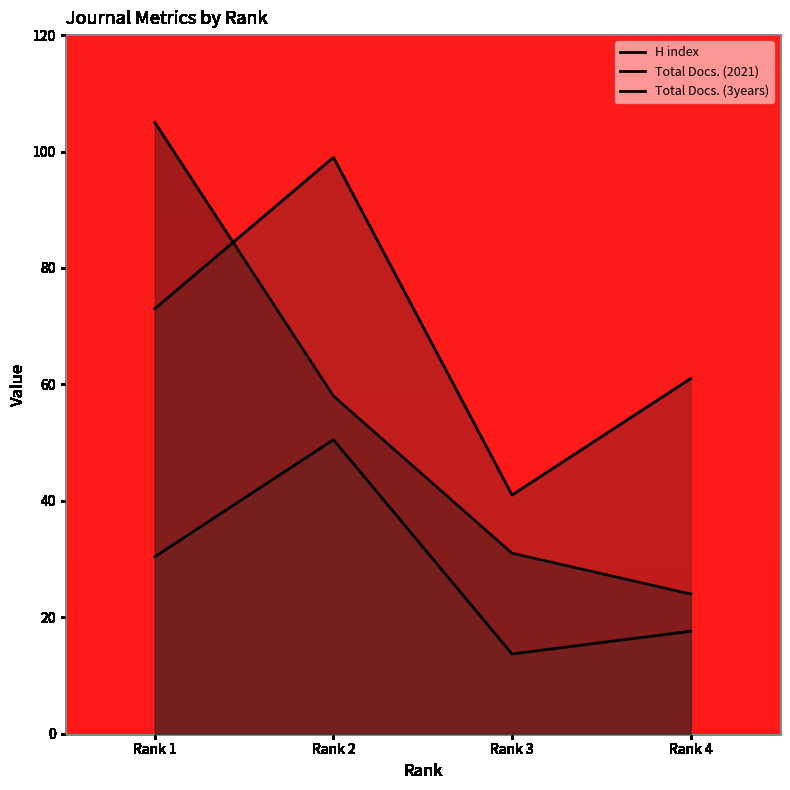

Reading left to right, transcribe all the data shown in this chart.

H index: Rank 1=105.0	Rank 2=58.0	Rank 3=31.0	Rank 4=24.0
Total Docs. (2021): Rank 1=73.0	Rank 2=99.0	Rank 3=41.0	Rank 4=61.0
Total Docs. (3years): Rank 1=30.4	Rank 2=50.5	Rank 3=13.7	Rank 4=17.6